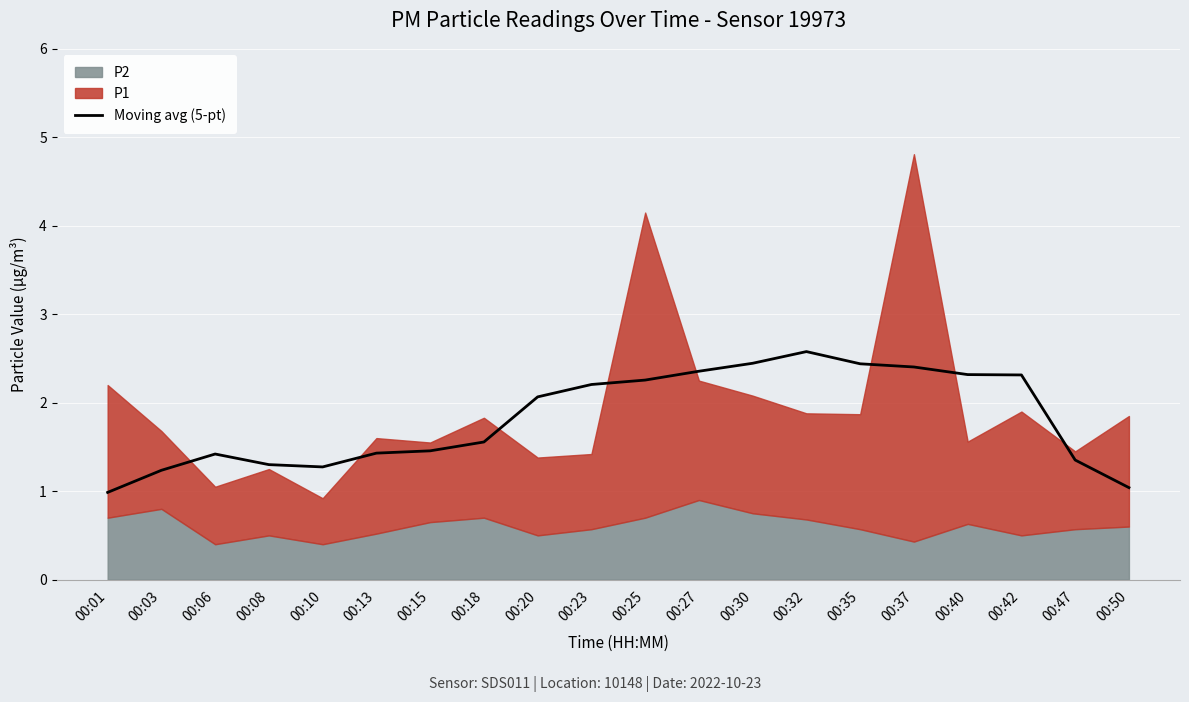

What is the sum of all values?

36.4